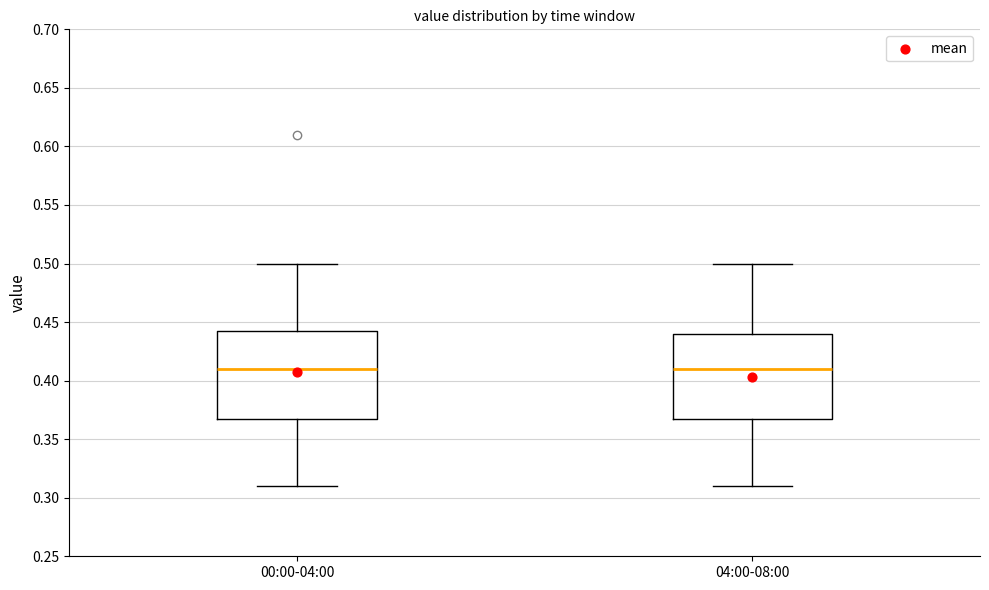

Reading left to right, read every box against the y-axis: the position of its median line, the range the box covers, and the ends of its whiskers. The values are not printed on the chart, so give them approximately, as read against the axis.

00:00-04:00: median 0.410, box 0.370 to 0.445, whiskers 0.310 to 0.500
04:00-08:00: median 0.410, box 0.370 to 0.440, whiskers 0.310 to 0.500